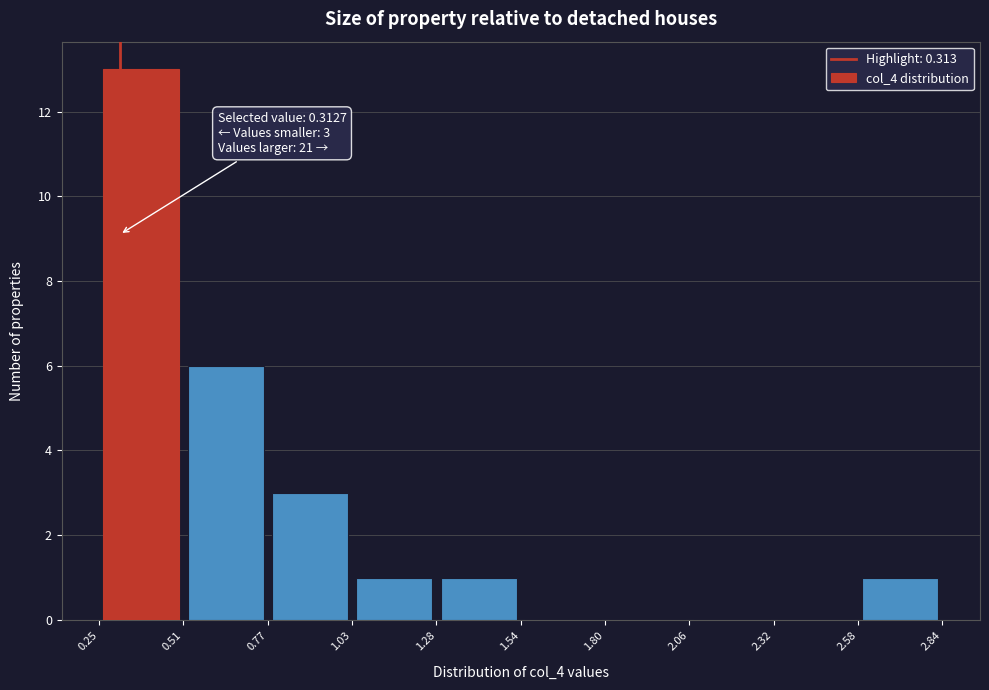

Over which range of the x-axis is the bar tallest?

0.25 to 0.51